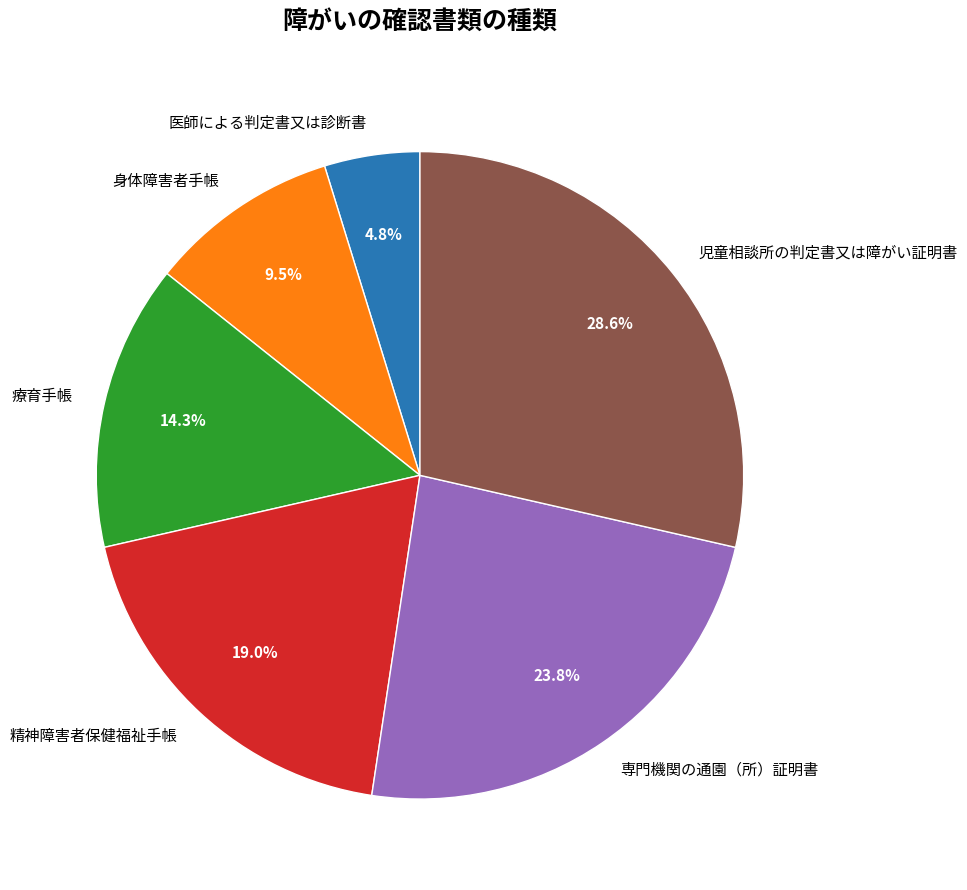

What percentage is the 医師による判定書又は診断書 slice, to the nearest percent?

5%